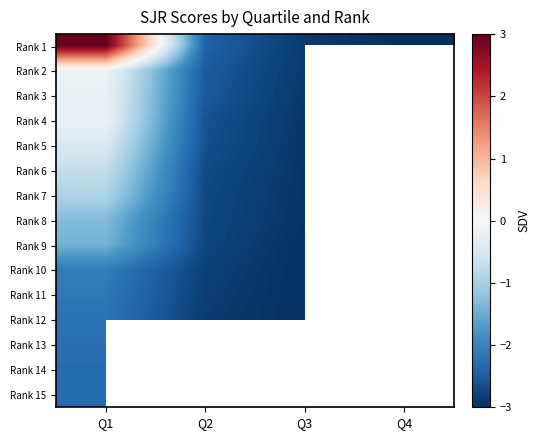

True or false: Rank 10 has a value of -2.8 at Q2.

True